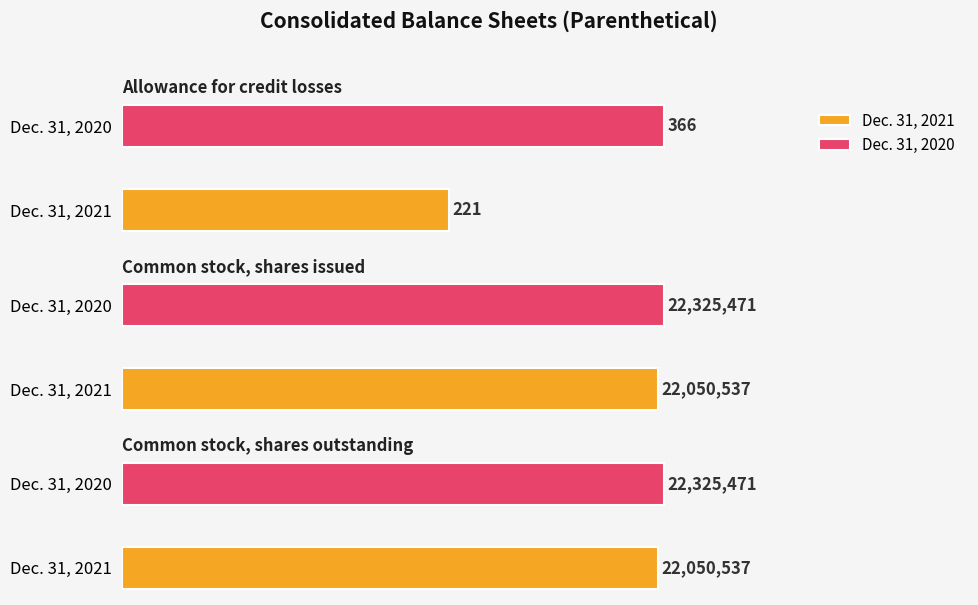

What is the label of the 1st bar from the right?

Common stock, shares outstanding